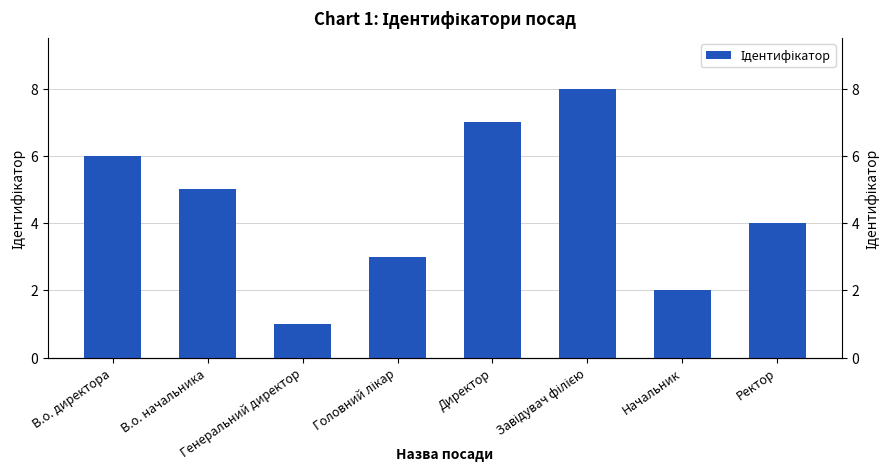

At which category does the chart reach its minimum across all series?

Генеральний директор